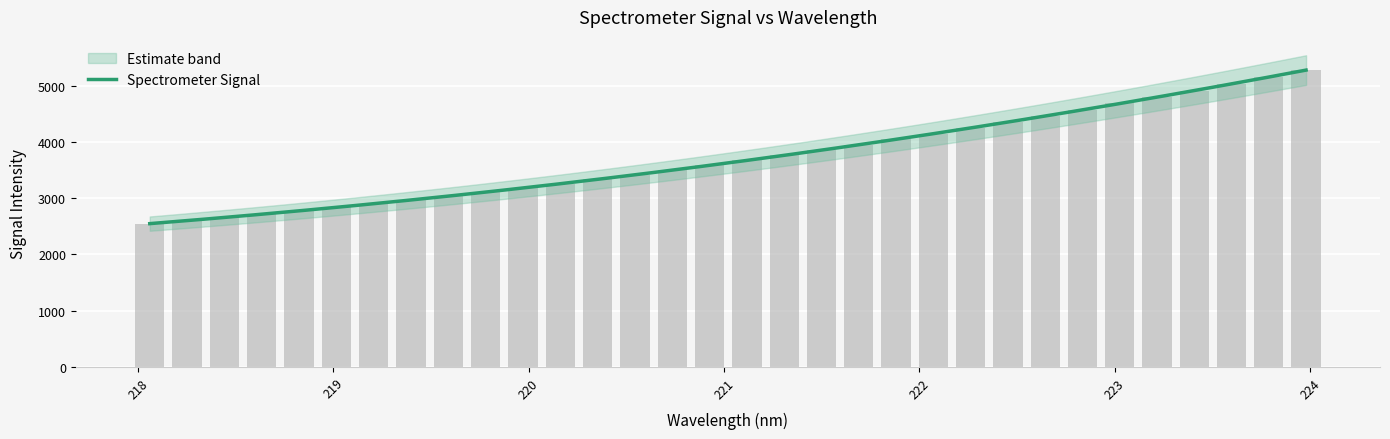

Count the number of values greater than 3675.

16